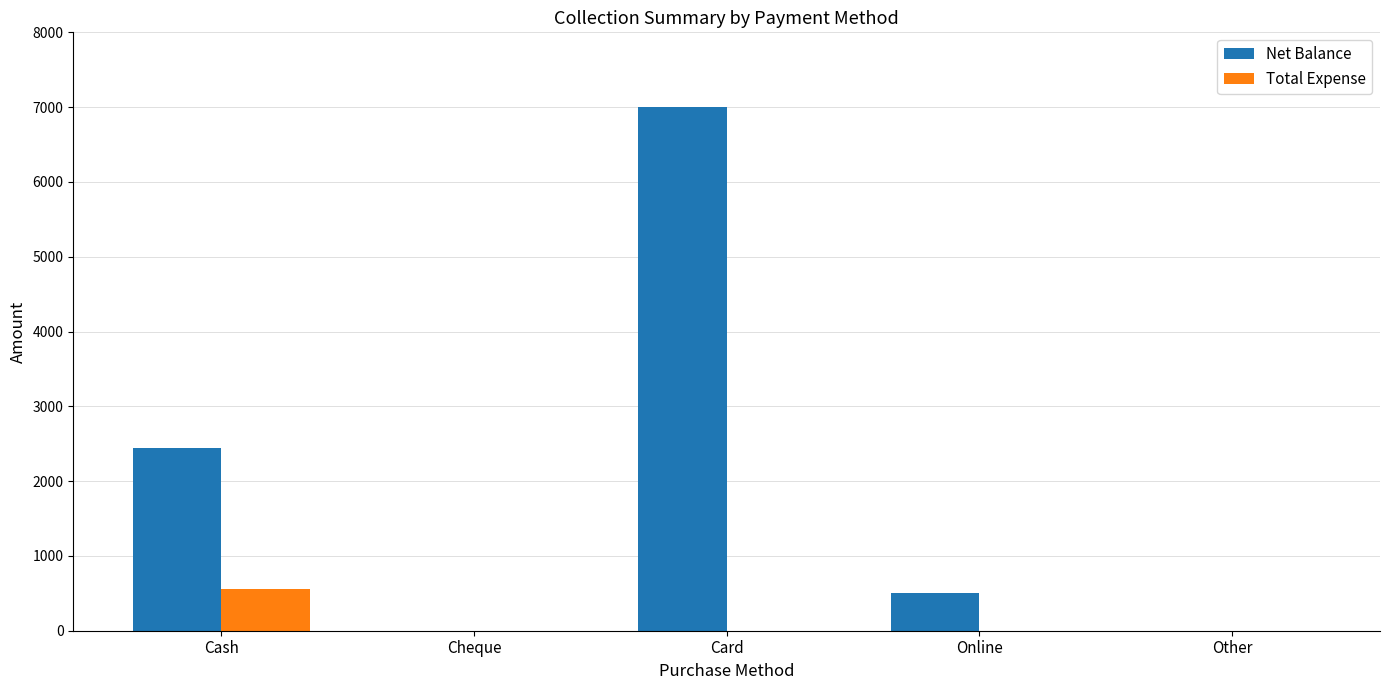

Where is Net Balance nearest to the value 3500?

Cash